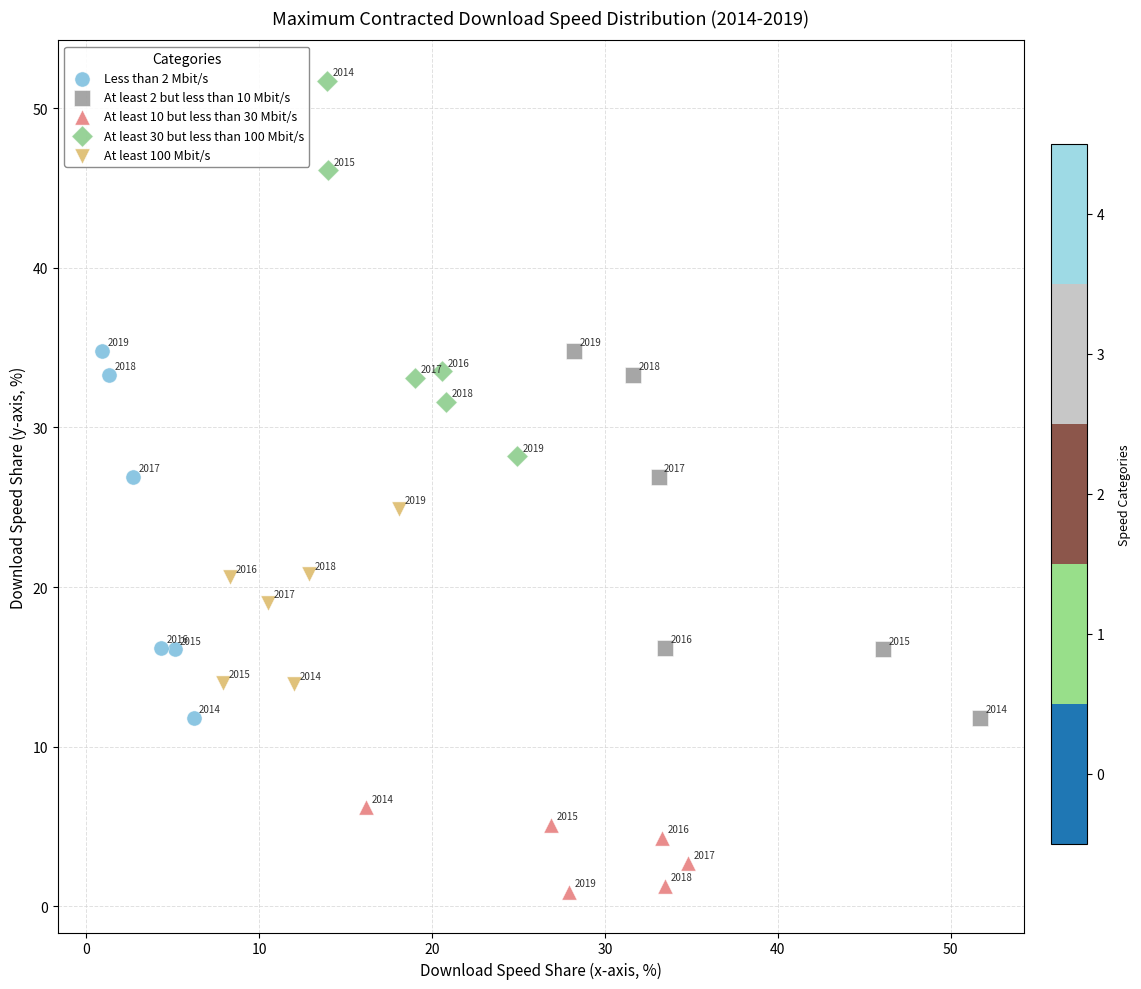

Which series contains the lowest Y value?

At least 10 but less than 30 Mbit/s